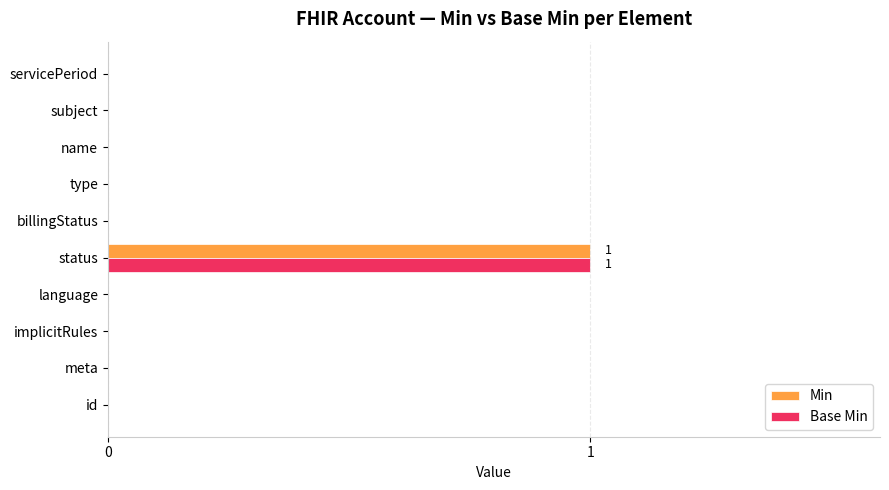

Is it true that Min equals 1 at language?

False